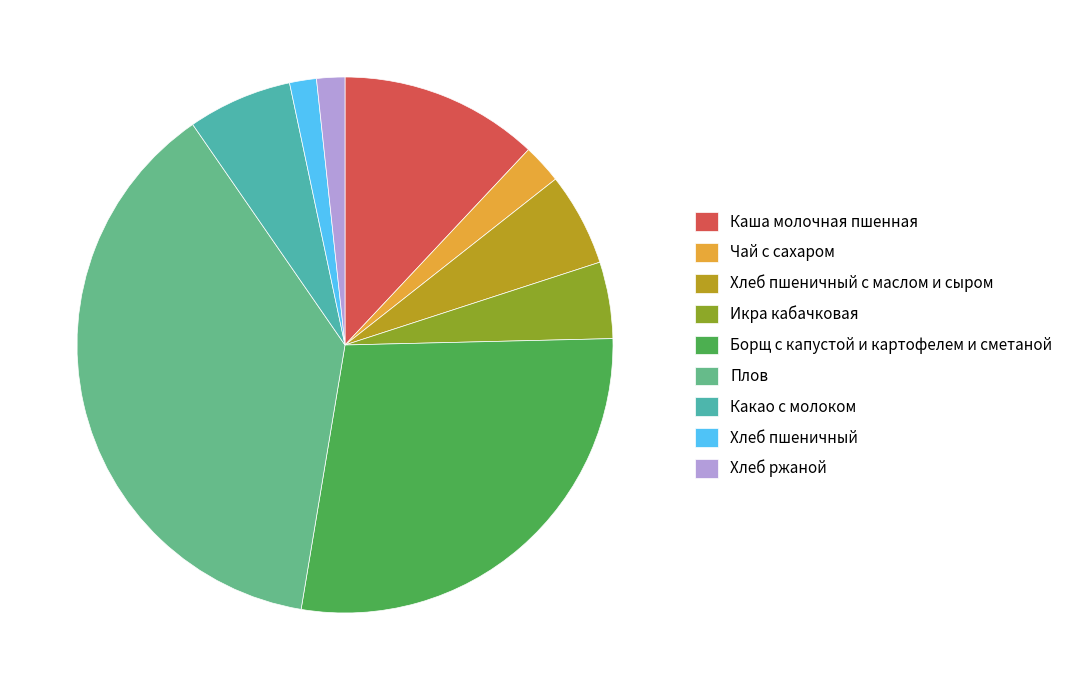

Count the number of slices in the pie.

9